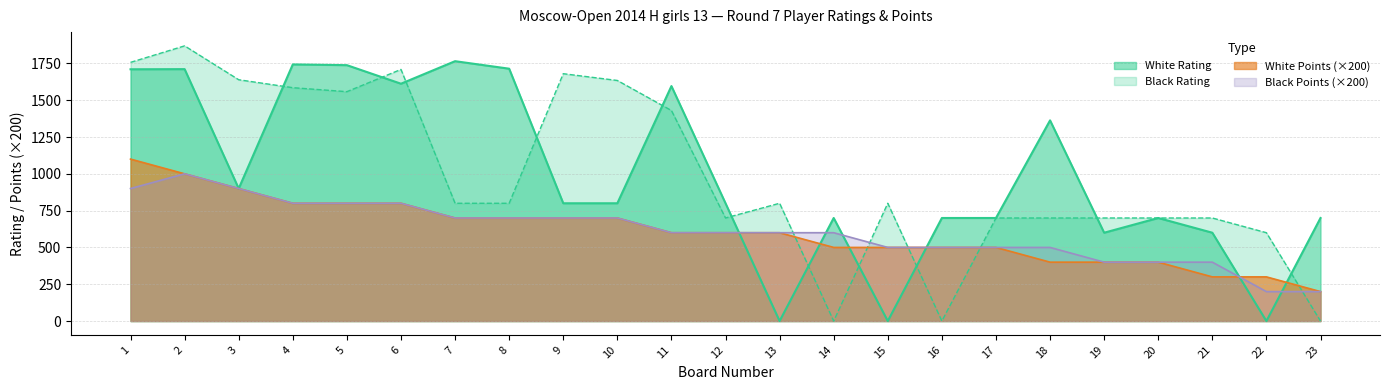

What is the value of the White Points point at the 12th from the left?

600